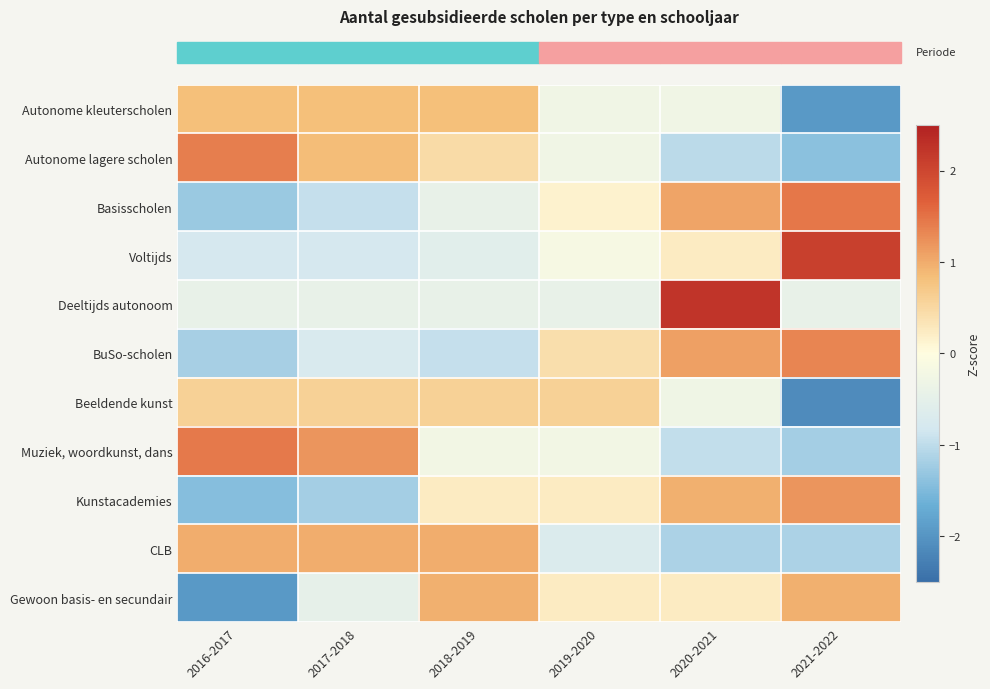

What is the maximum value shown in the chart?

2.2